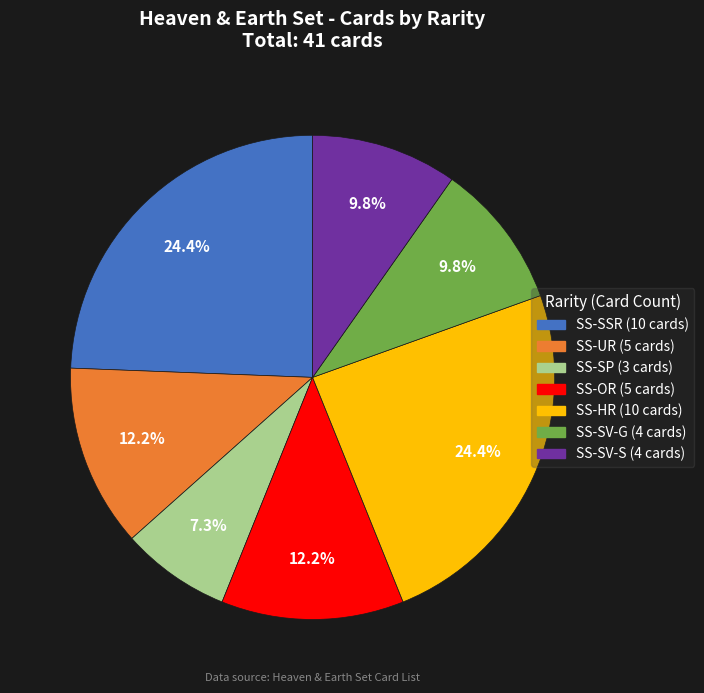

What is the smallest slice in the pie chart?

SS-SP